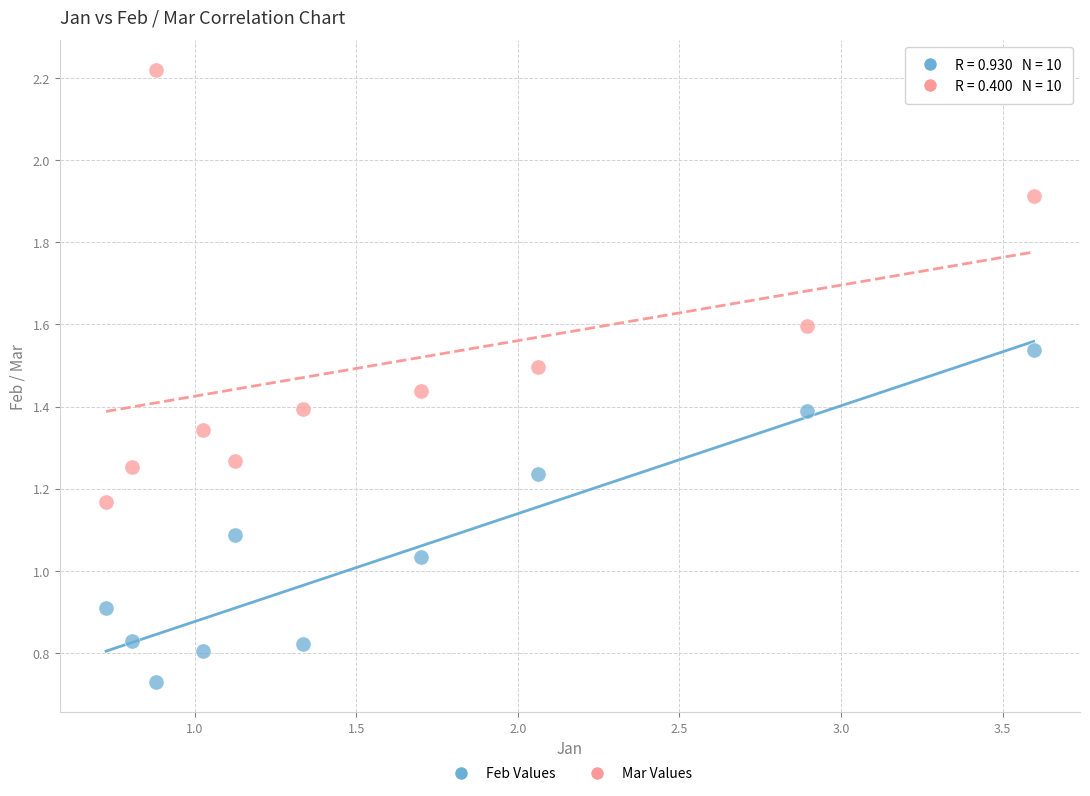

Which series reaches the minimum Y coordinate?

Feb Values